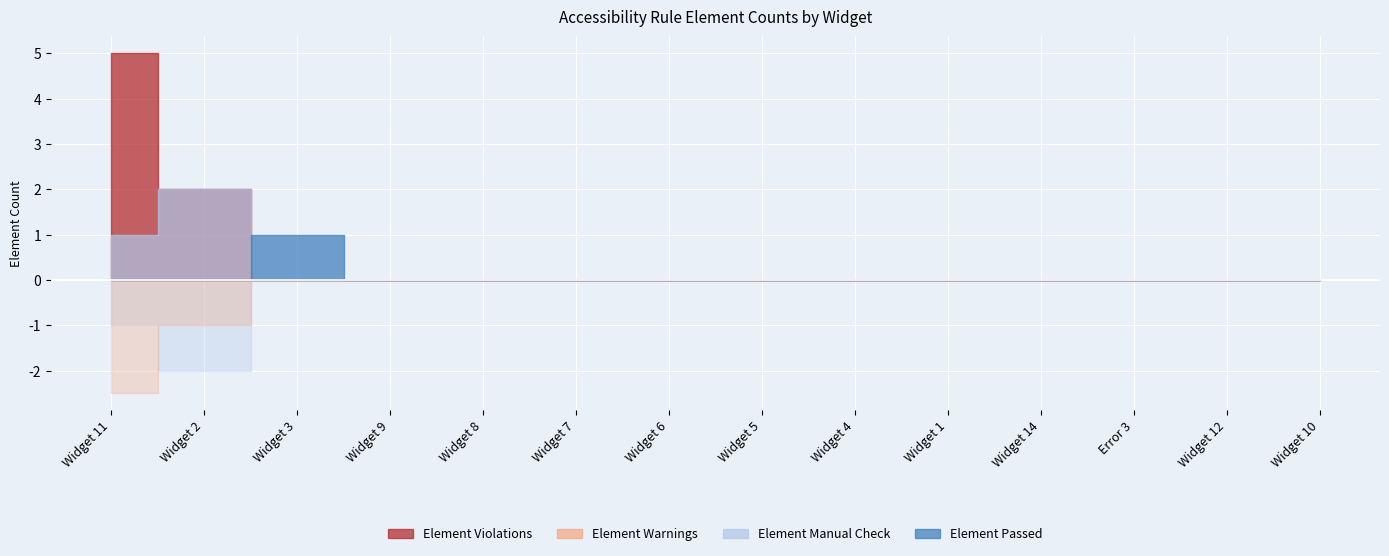

Rank the series at Widget 12 from lowest to highest value.

Element Violations, Element Warnings, Element Manual Check, Element Passed